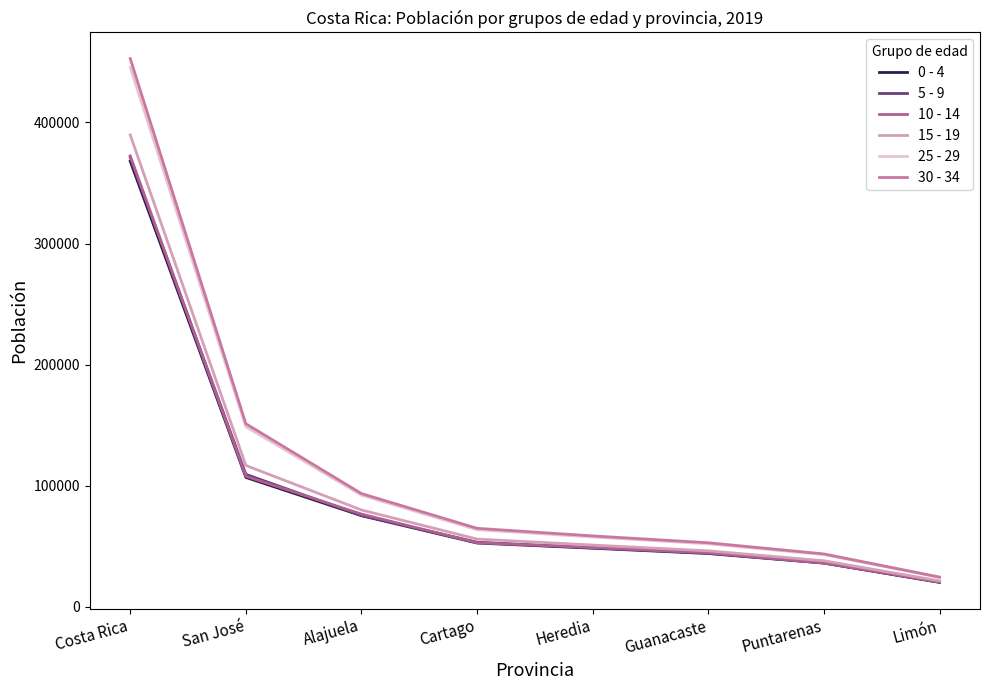

What is the sum of the 15 - 19 values at Heredia and San José?

167879